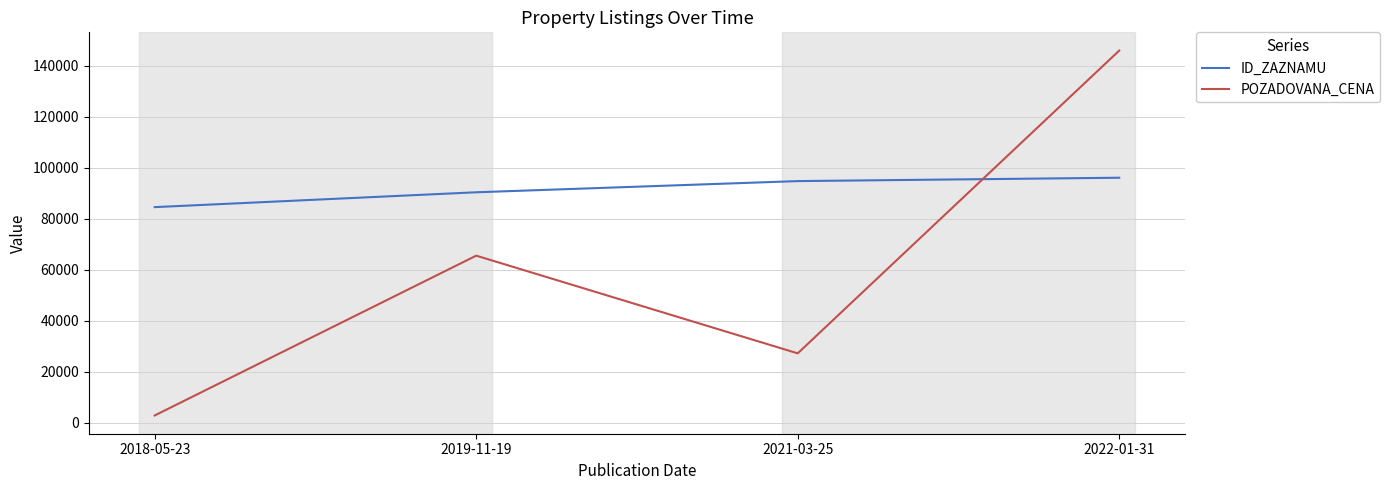

How many interior local peaks does the POZADOVANA_CENA series have?

1